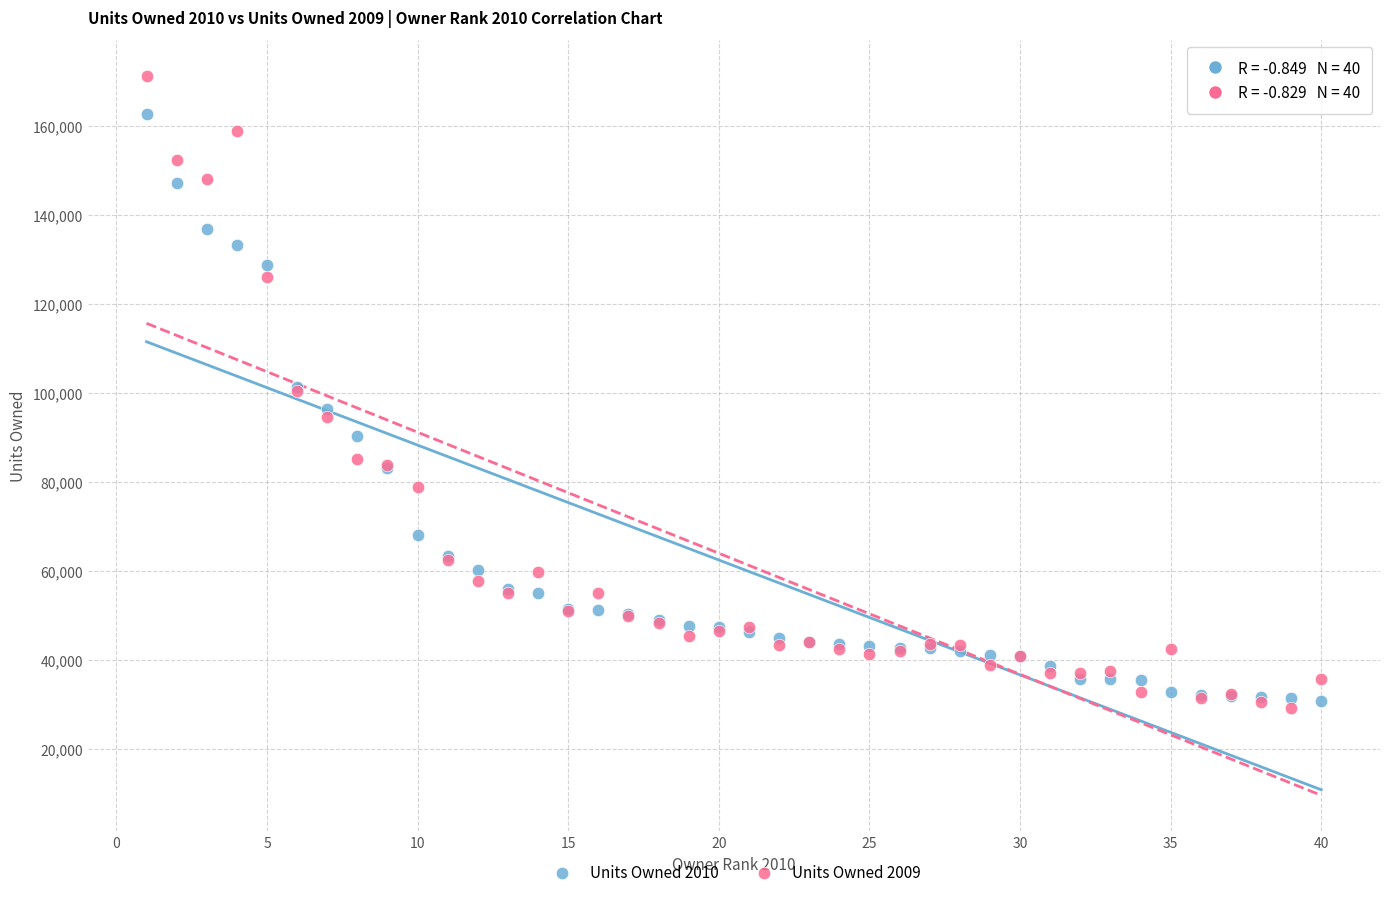

Which series has the largest Y range (max minus min)?

Units Owned 2009